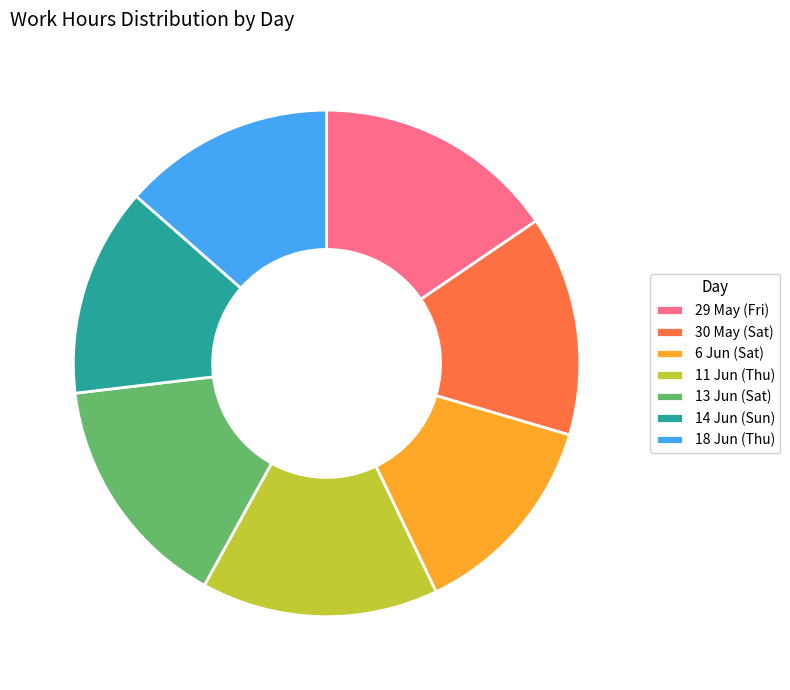

The 29 May (Fri) slice represents 3% of the pie. True or false?

False